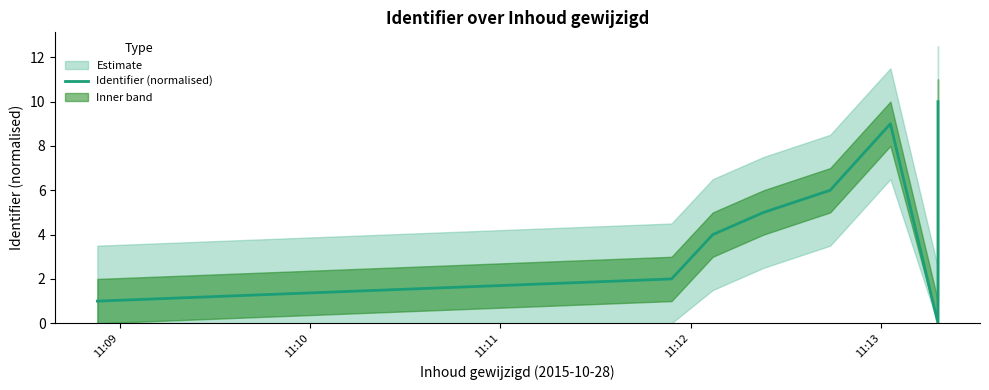

How many values are below 5?

4